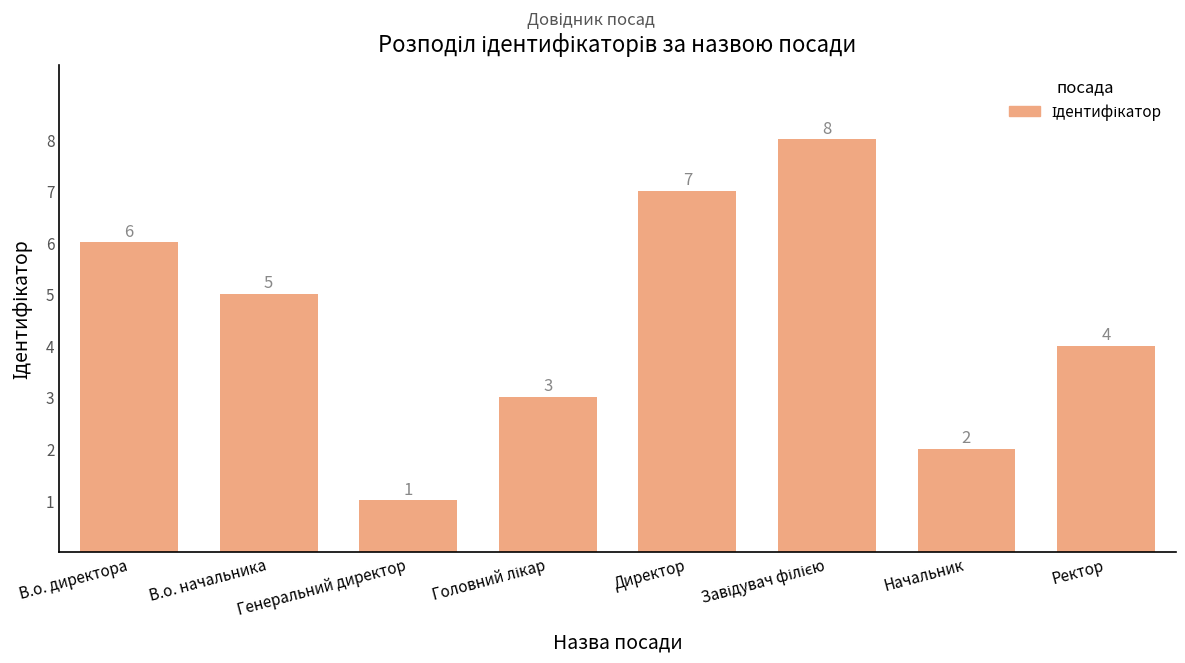

What is the value of the 3rd bar from the left?

1